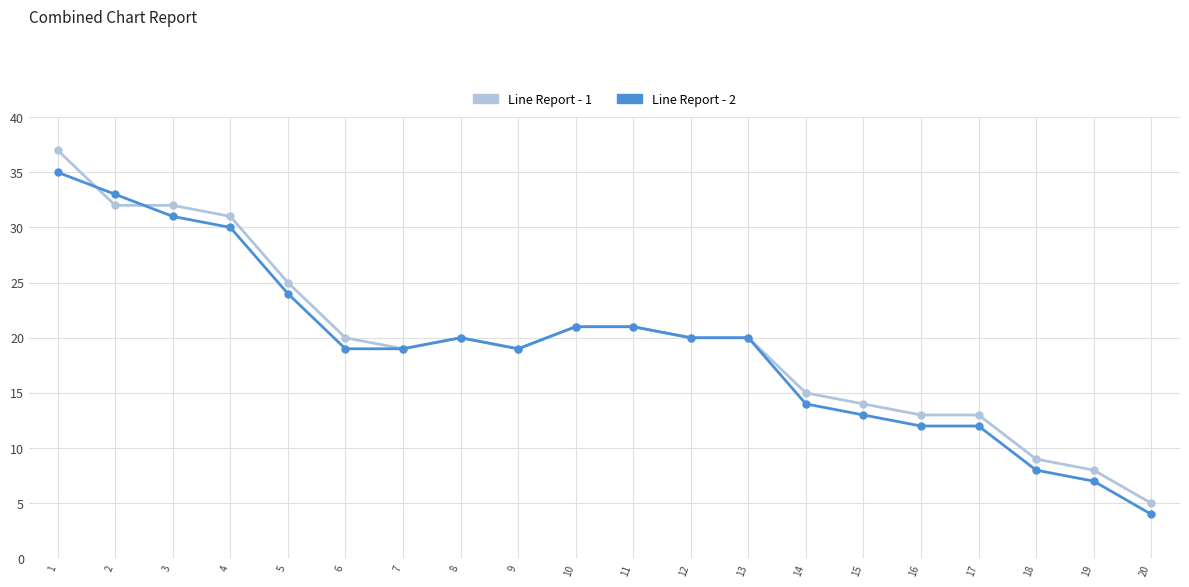

What is the value of the Line Report - 1 point at the 8th from the left?

20